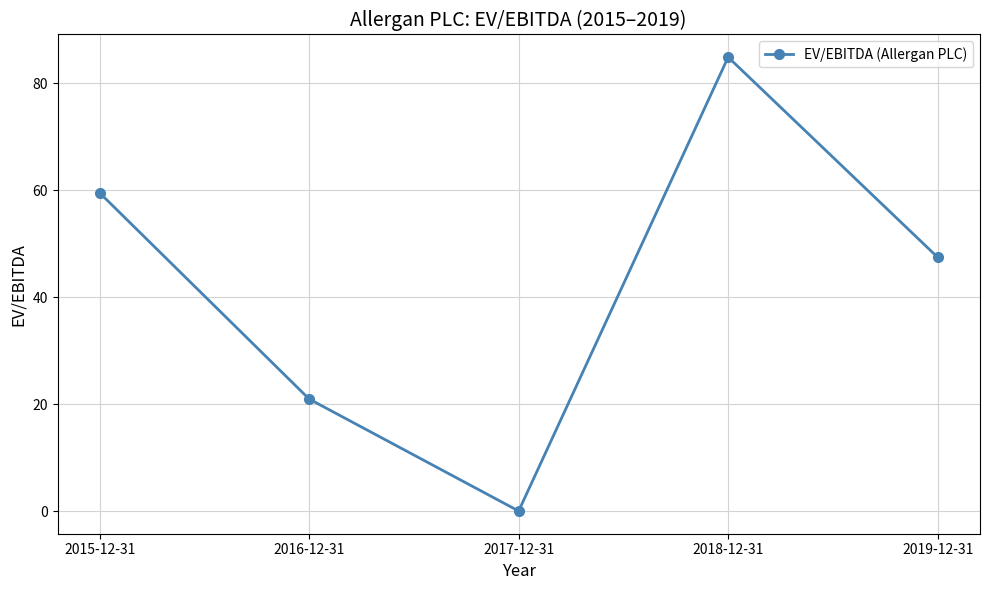

Rank the categories by value from lowest to highest.

2017-12-31, 2016-12-31, 2019-12-31, 2015-12-31, 2018-12-31